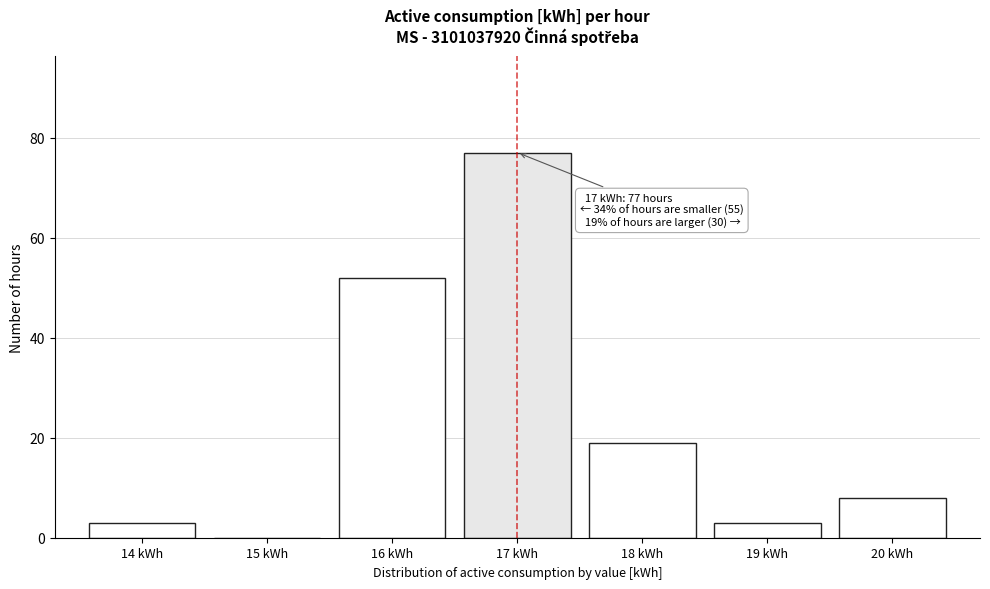

Over which range of the x-axis is the bar tallest?

16.5 to 17.5